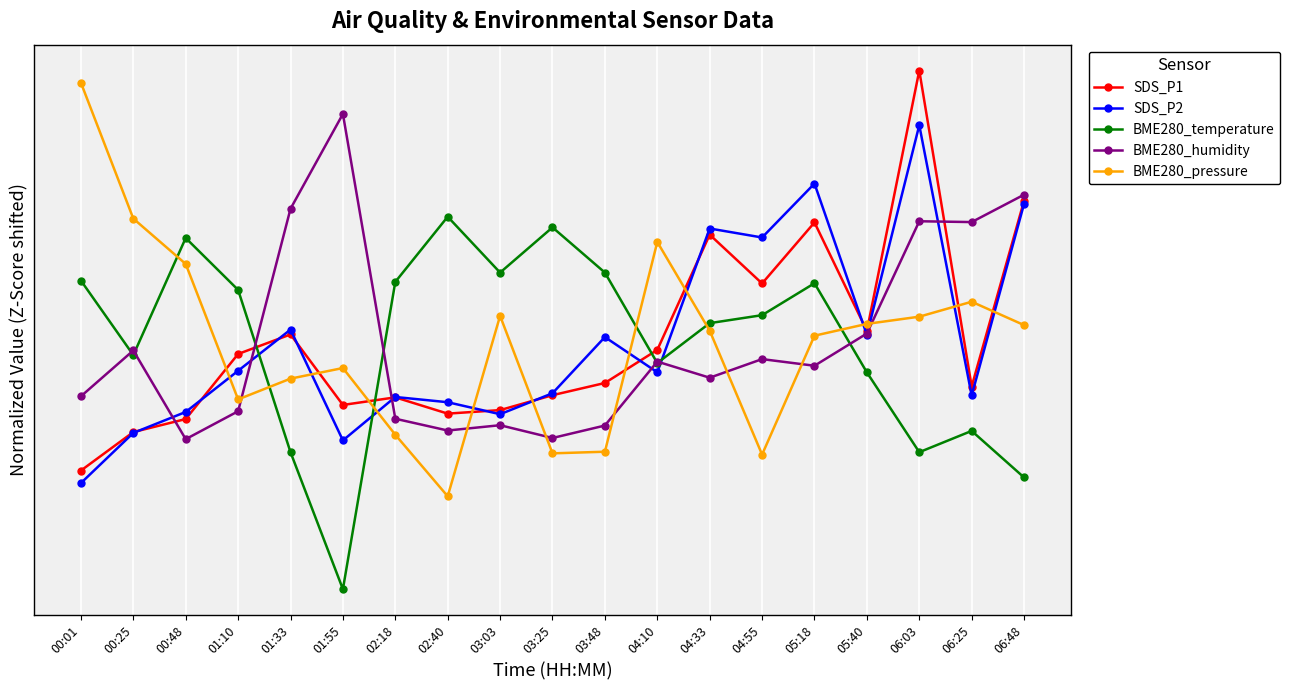

Does the chart have visible grid lines?

Yes